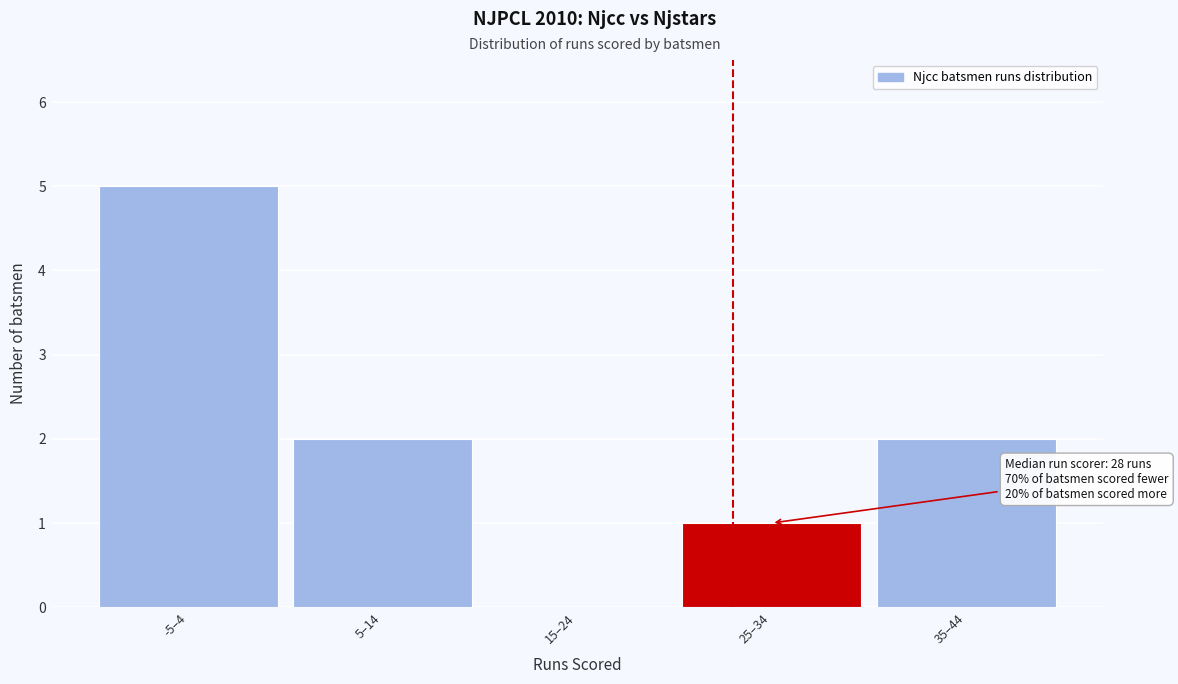

Reading left to right, list all the values displayed in this chart.

-5–4=5	5–14=2	15–24=0	25–34=1	35–44=2